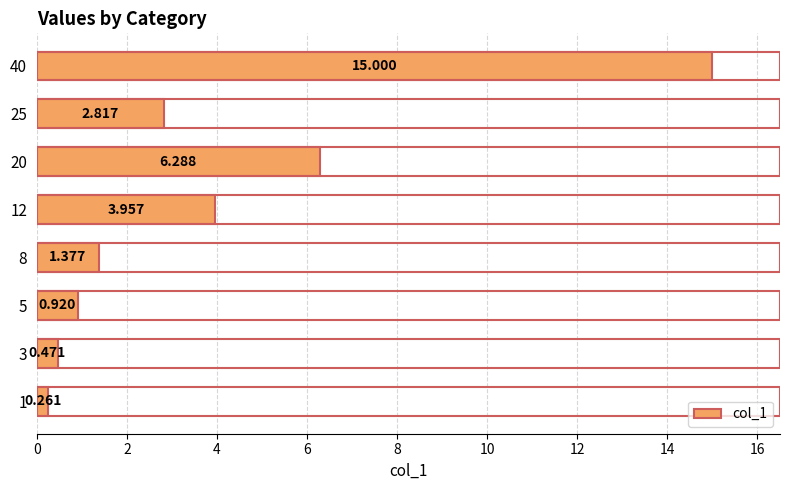

How many values are below 2?

4